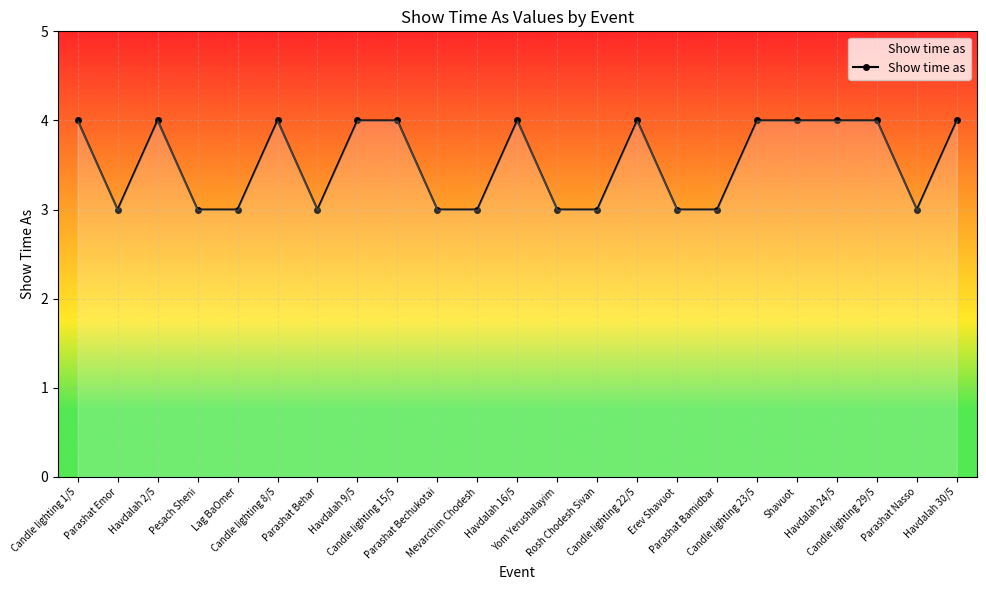

Read the value at Candle lighting 22/5.

4